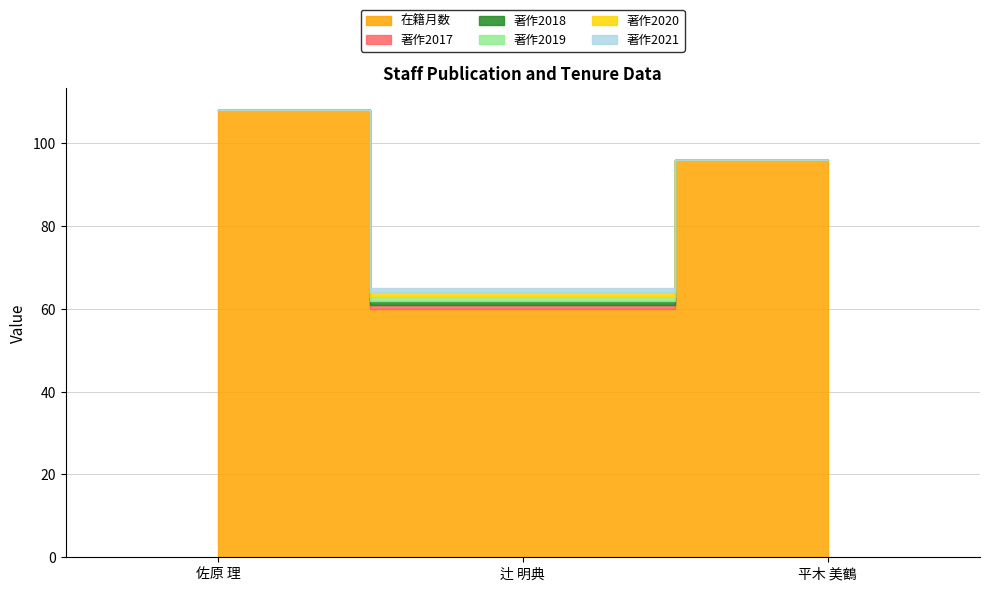

What is the label of the 2nd point from the right?

辻 明典